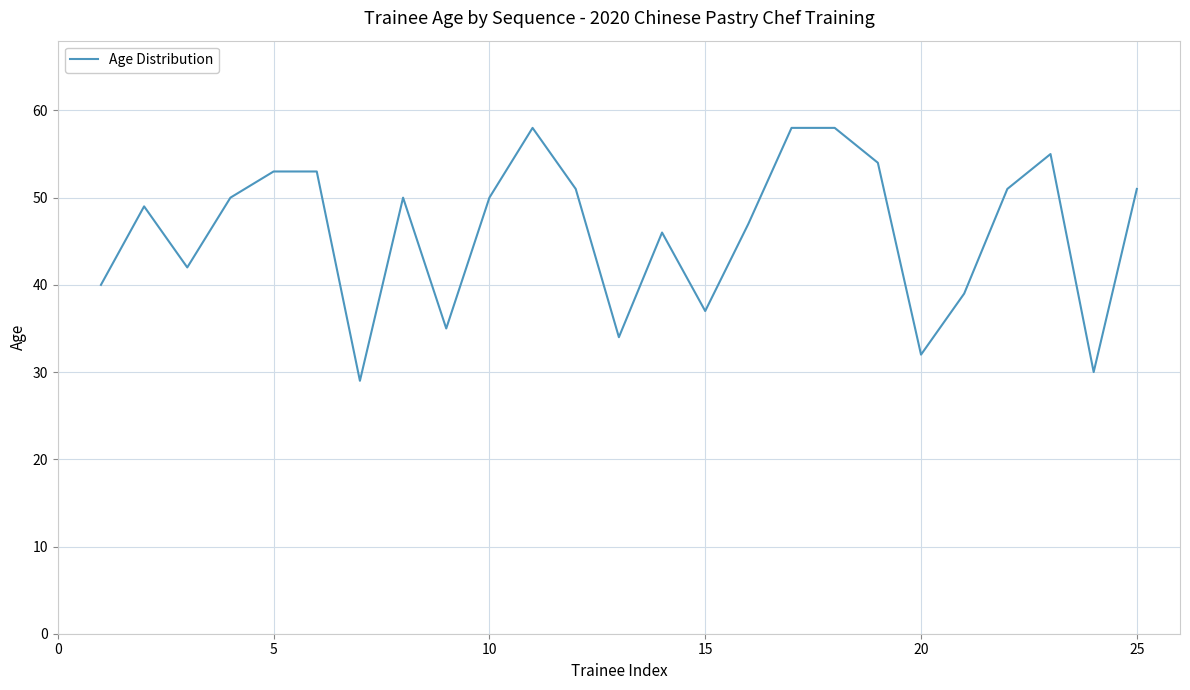

What is the maximum value shown in the chart?

58